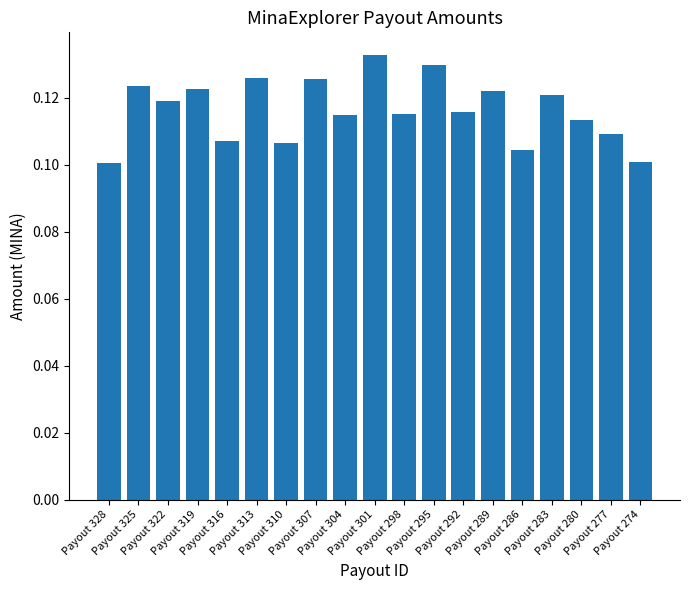

Does the chart contain any negative values?

No